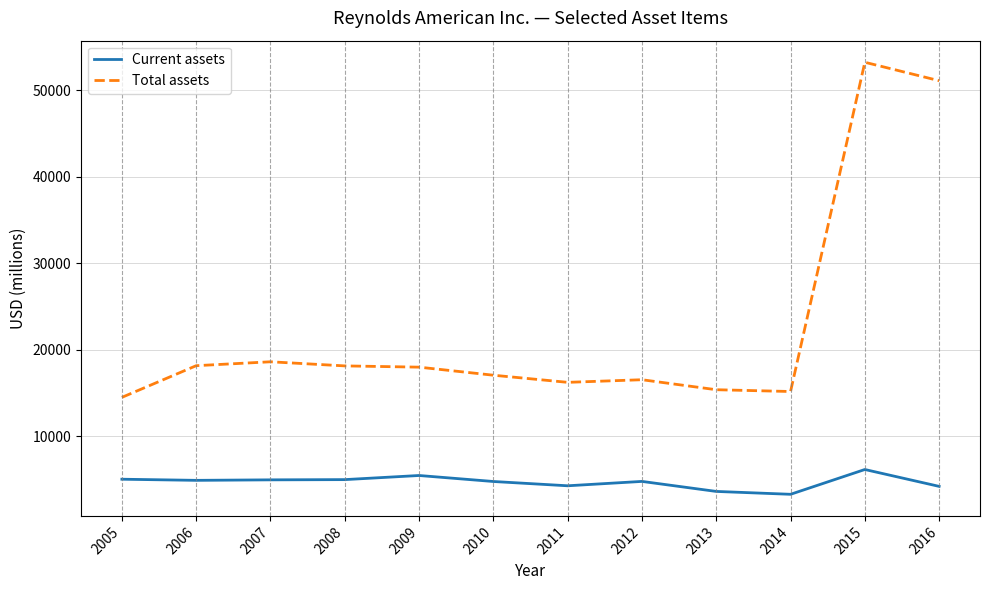

How many lines are shown in the chart?

2